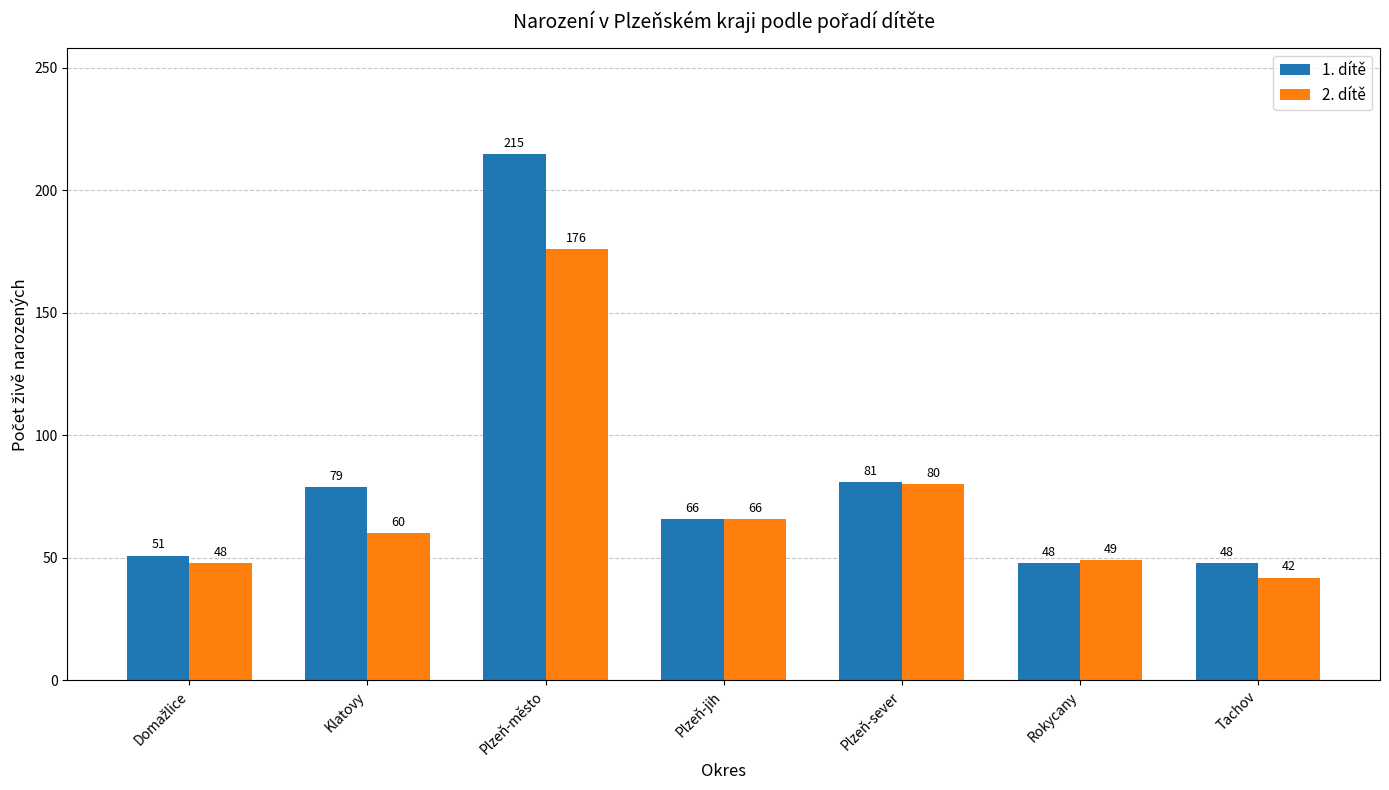

The 2. dítě series shows 66 at Plzeň-jih. True or false?

True